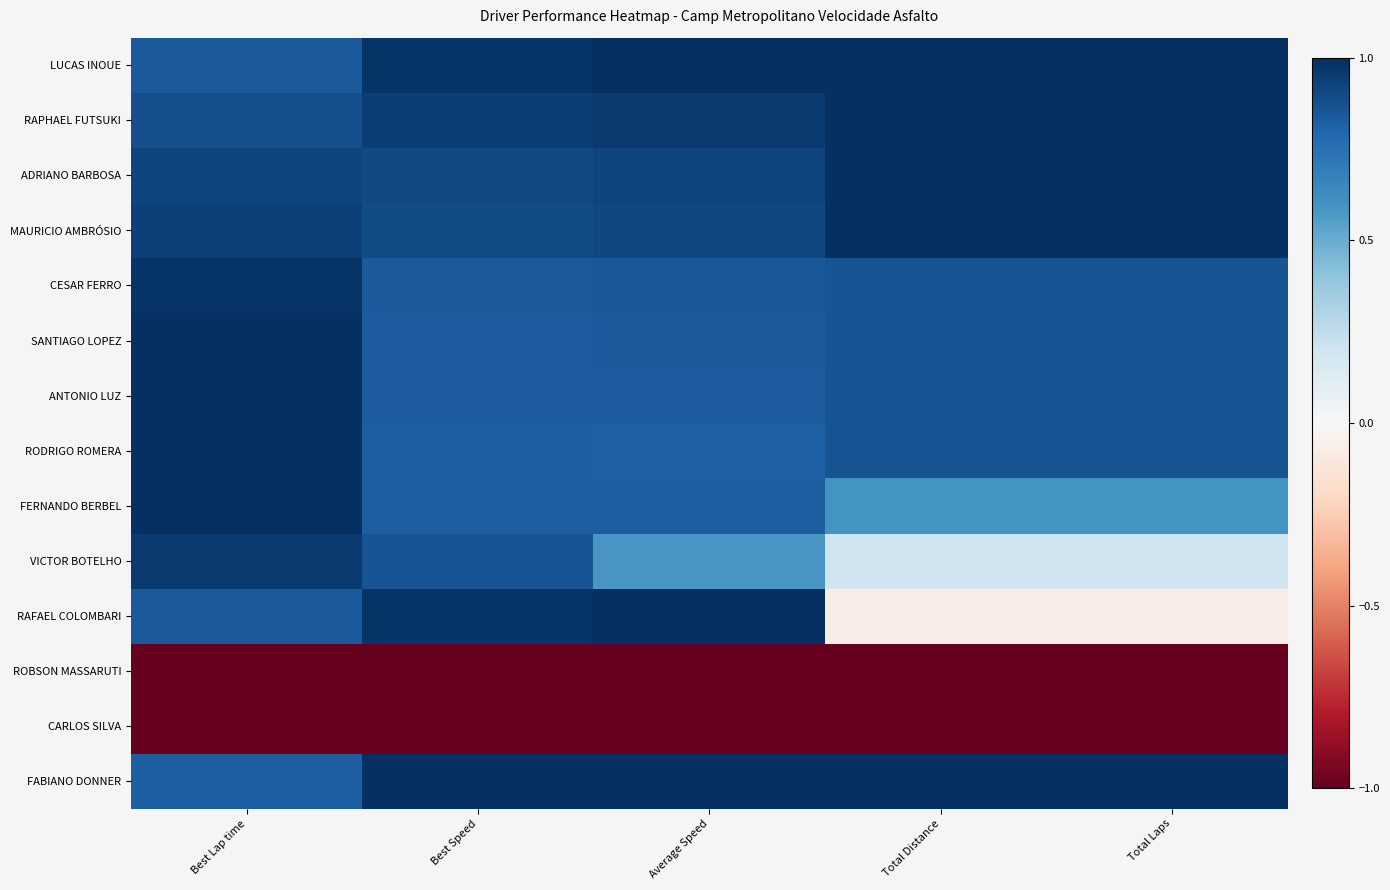

Rank the series by their maximum value, from lowest to highest.

ROBSON MASSARUTI, CARLOS SILVA, VICTOR BOTELHO, CESAR FERRO, SANTIAGO LOPEZ, ANTONIO LUZ, RODRIGO ROMERA, LUCAS INOUE, RAPHAEL FUTSUKI, ADRIANO BARBOSA, MAURICIO AMBRÓSIO, FERNANDO BERBEL, RAFAEL COLOMBARI, FABIANO DONNER